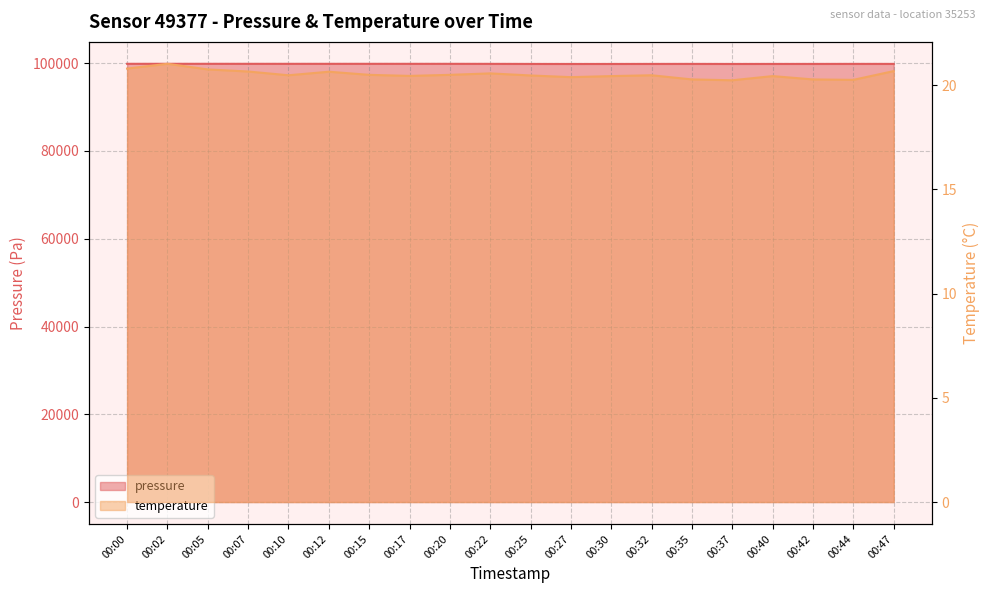

What is the total value across all series at 00:35?

99868.2